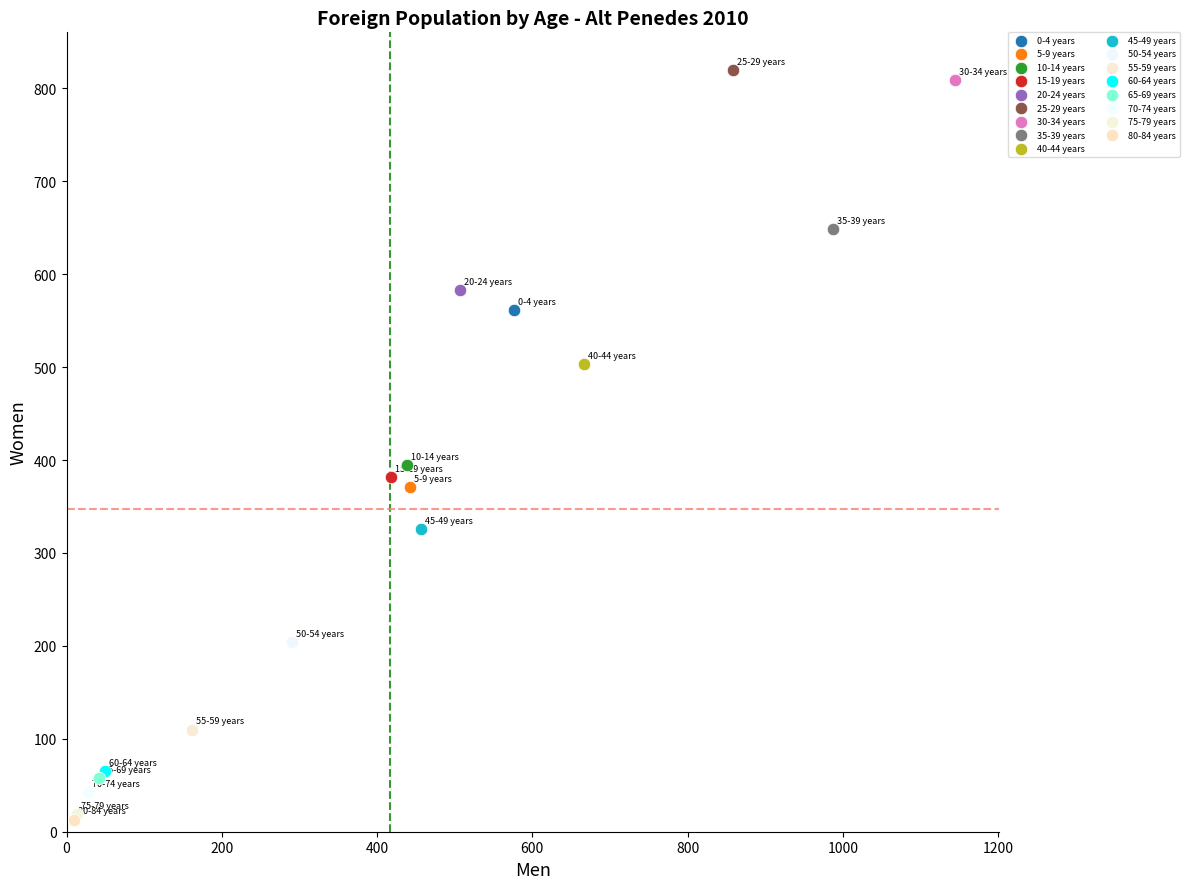

What are all the series names shown in the legend?

0-4 years, 5-9 years, 10-14 years, 15-19 years, 20-24 years, 25-29 years, 30-34 years, 35-39 years, 40-44 years, 45-49 years, 50-54 years, 55-59 years, 60-64 years, 65-69 years, 70-74 years, 75-79 years, 80-84 years